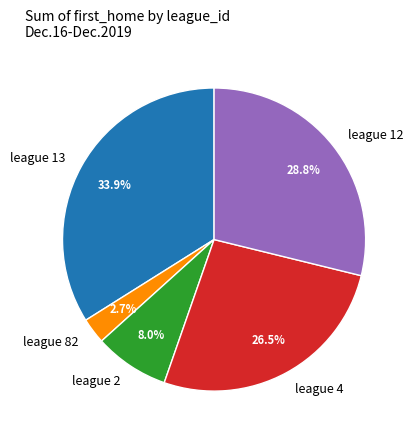

Rank the categories by value from highest to lowest.

league 13, league 12, league 4, league 2, league 82